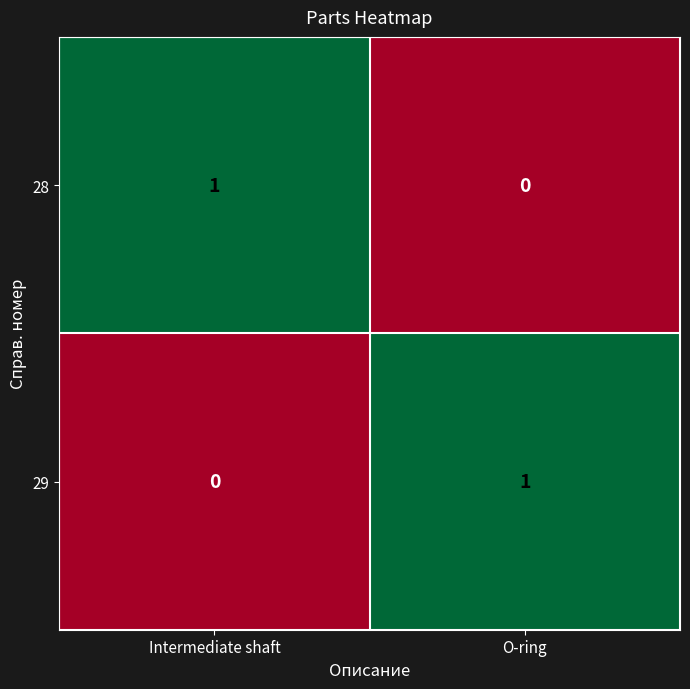

At which label is 28 closest to 0?

O-ring